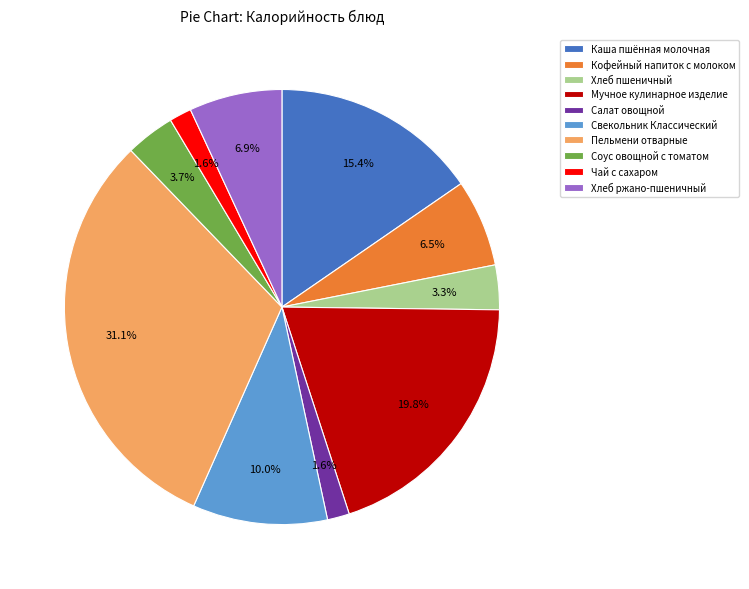

Which category has the biggest portion of the pie?

Пельмени отварные